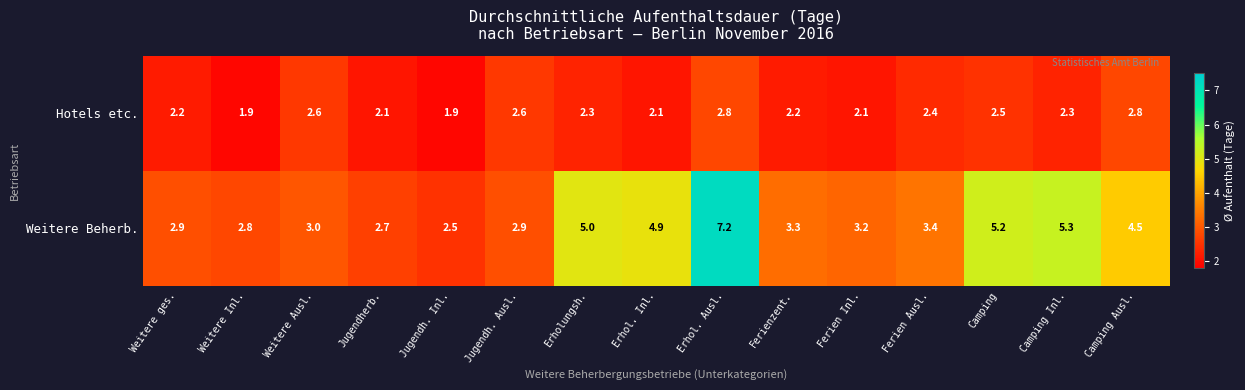

How many distinct data groups are displayed?

2